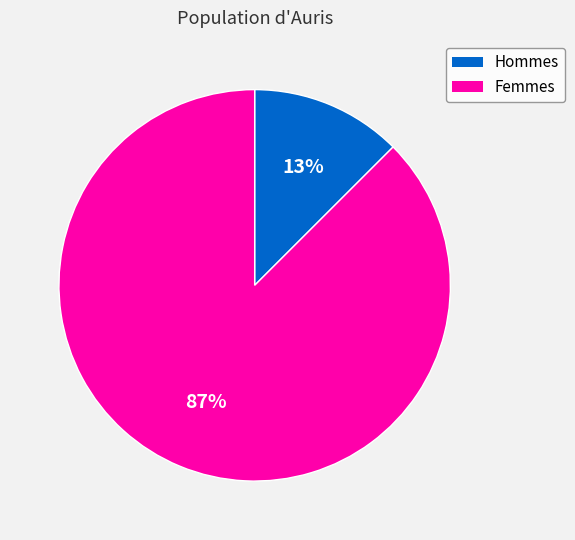

Is there any slice that represents more than half of the pie?

Yes